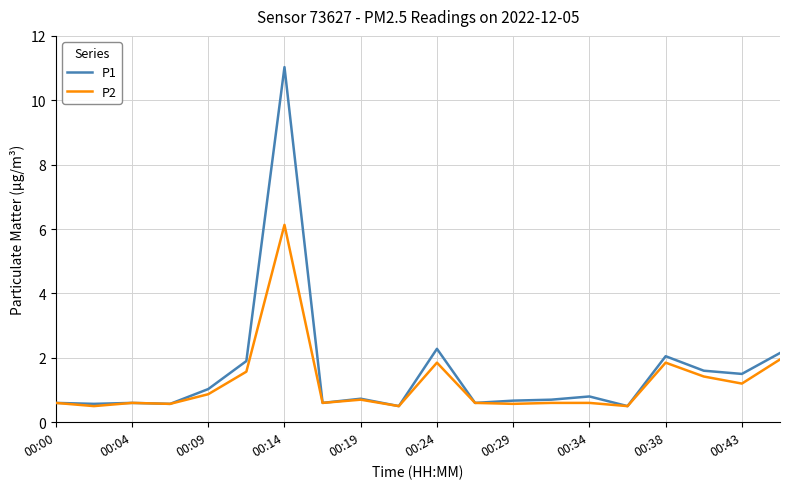

What is the lowest value of the P1 series?

0.5